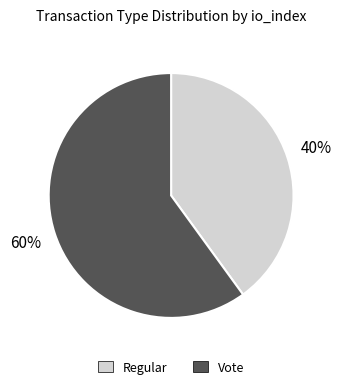

Is the sum of Vote and Regular greater than half?

Yes